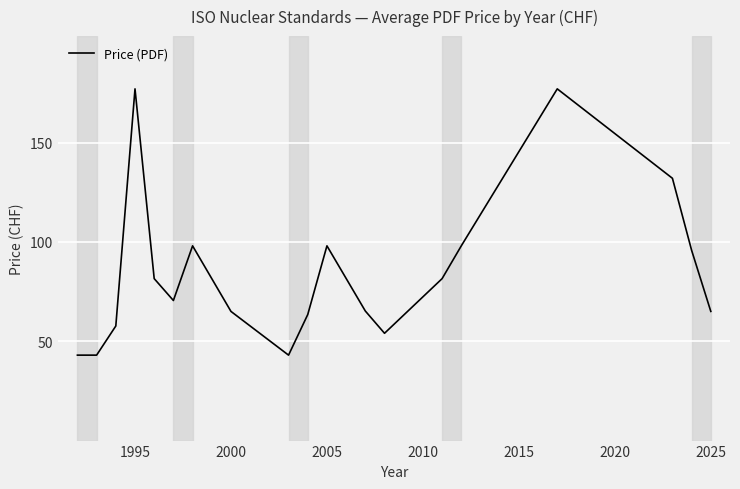

What is the smallest value displayed?

43.0